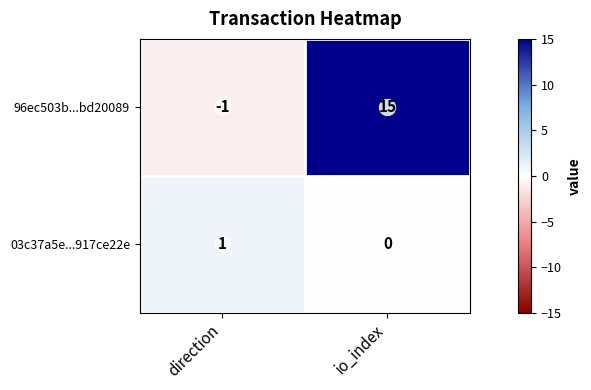

At which label is 96ec503b...bd20089 closest to 7?

direction